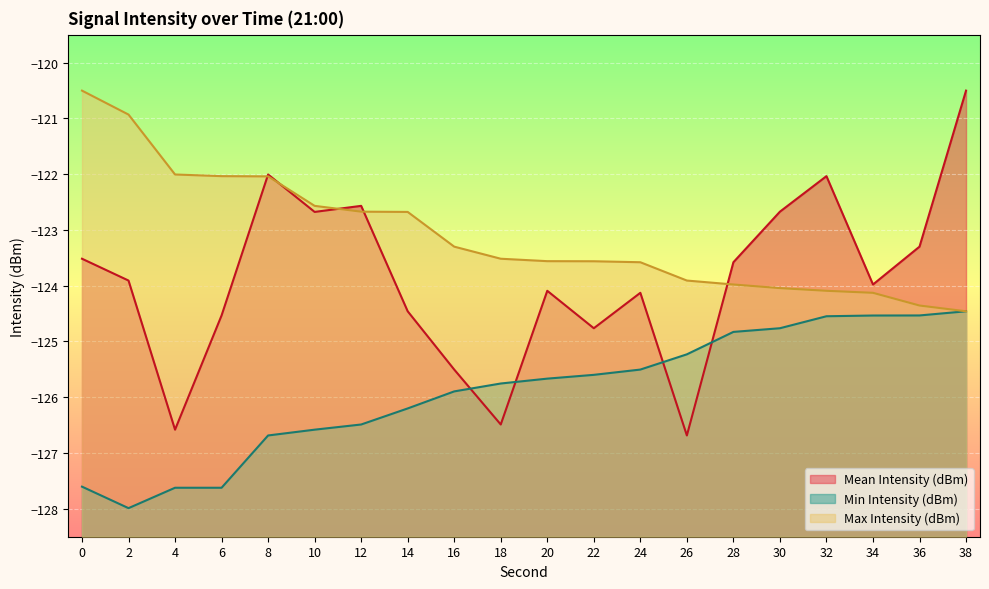

True or false: Min Intensity (dBm) and Max Intensity (dBm) intersect in this chart.

False